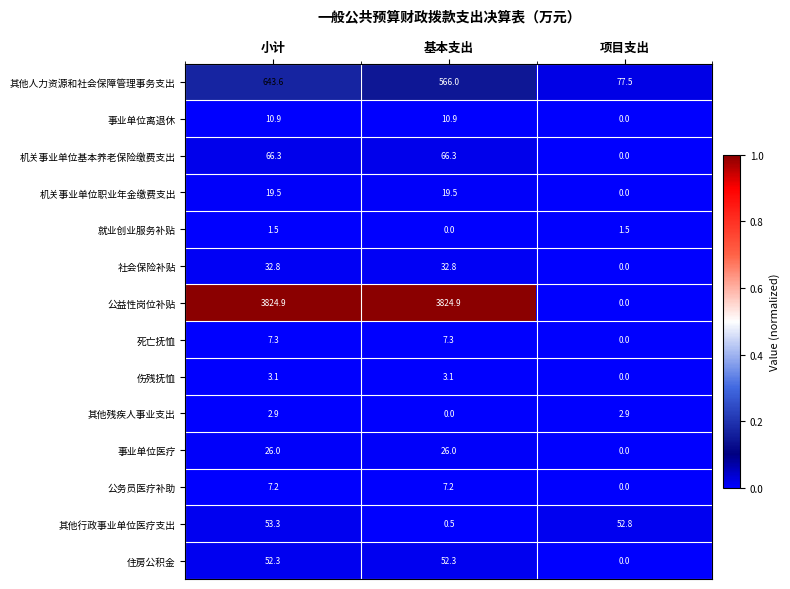

The value of 社会保险补贴 at 项目支出 is -21.5. True or false?

False